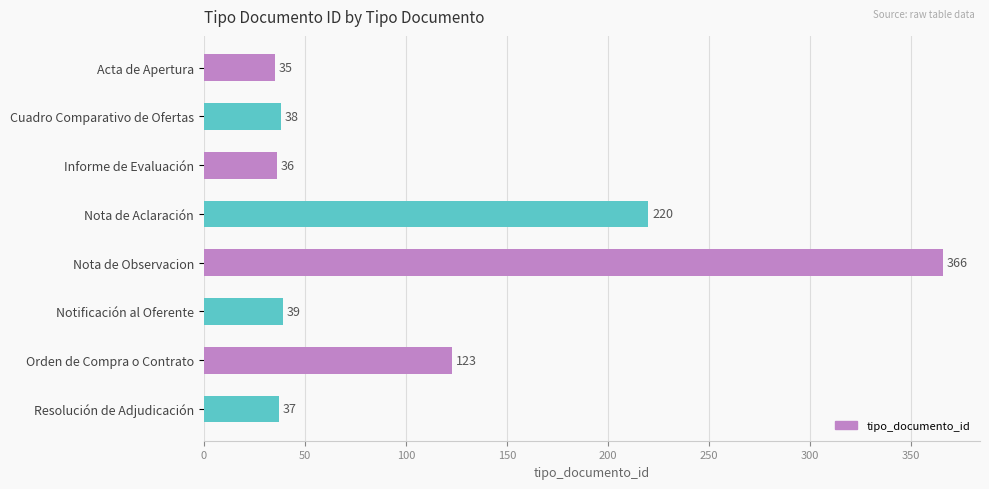

List the labels in order of value, largest first.

Nota de Observacion, Nota de Aclaración, Orden de Compra o Contrato, Notificación al Oferente, Cuadro Comparativo de Ofertas, Resolución de Adjudicación, Informe de Evaluación, Acta de Apertura